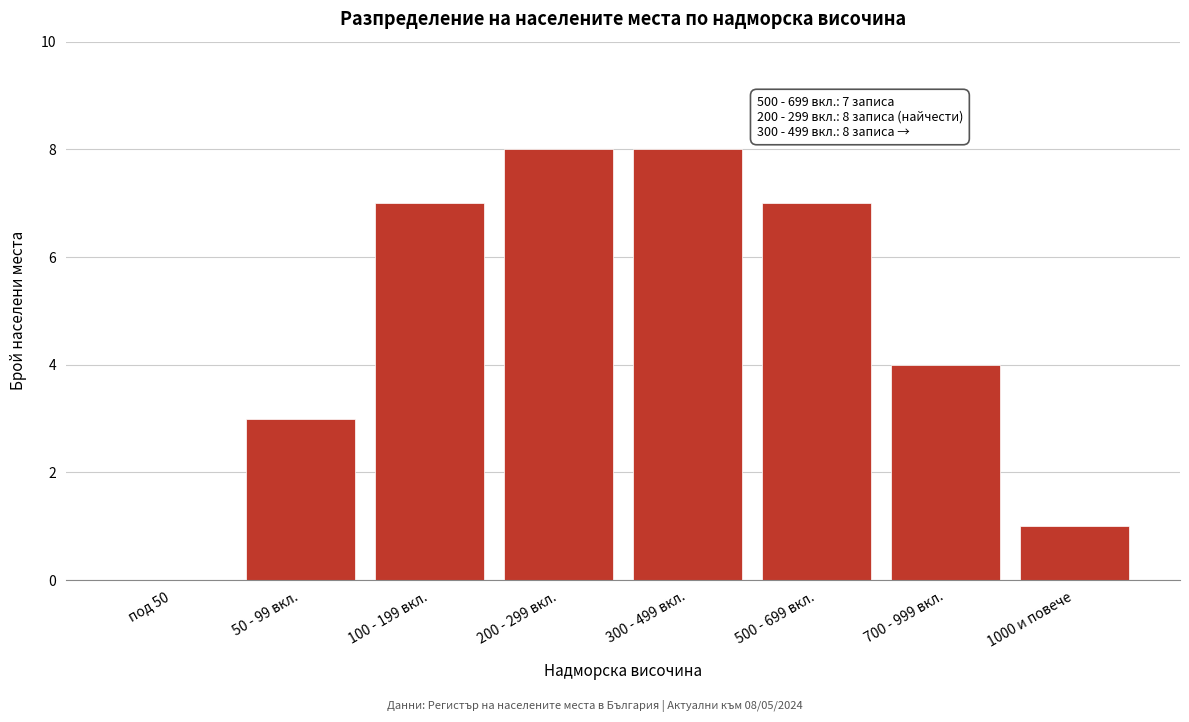

Reading right to left, extract all data points from this chart.

1000 и повече=1	700 - 999 вкл.=4	500 - 699 вкл.=7	300 - 499 вкл.=8	200 - 299 вкл.=8	100 - 199 вкл.=7	50 - 99 вкл.=3	под 50=0